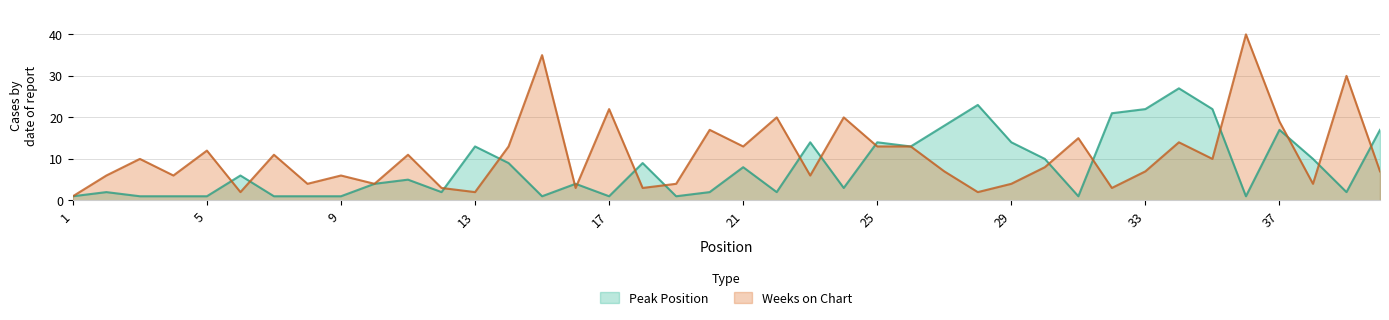

Is the value of Weeks on Chart at 15 greater than the value of Peak Position at 30?

Yes